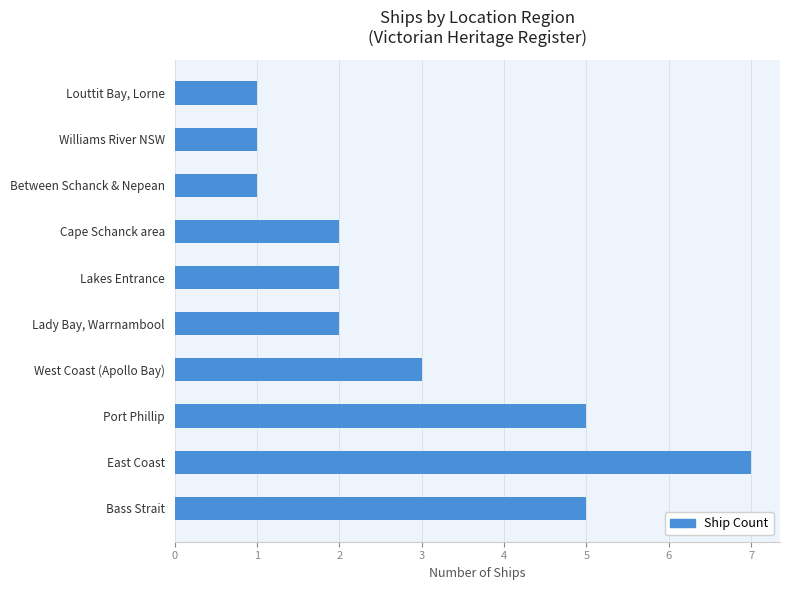

Which label corresponds to the largest value in the chart?

East Coast